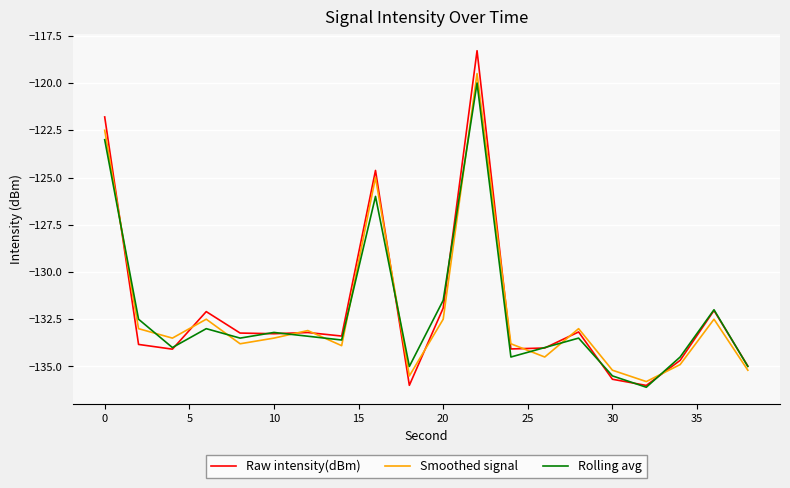

Which series has the widest spread of values?

Raw intensity(dBm)